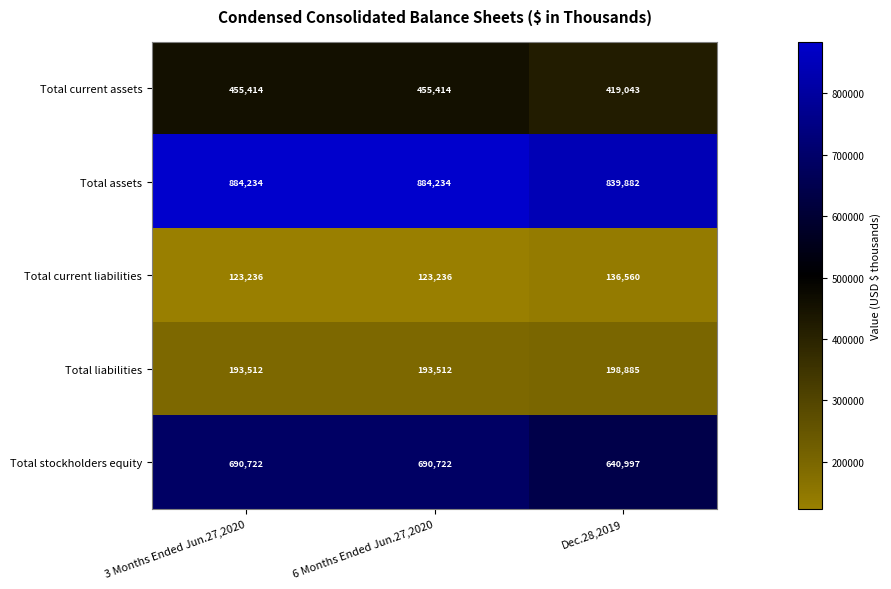

What is the average value of the Total stockholders equity series?

674147